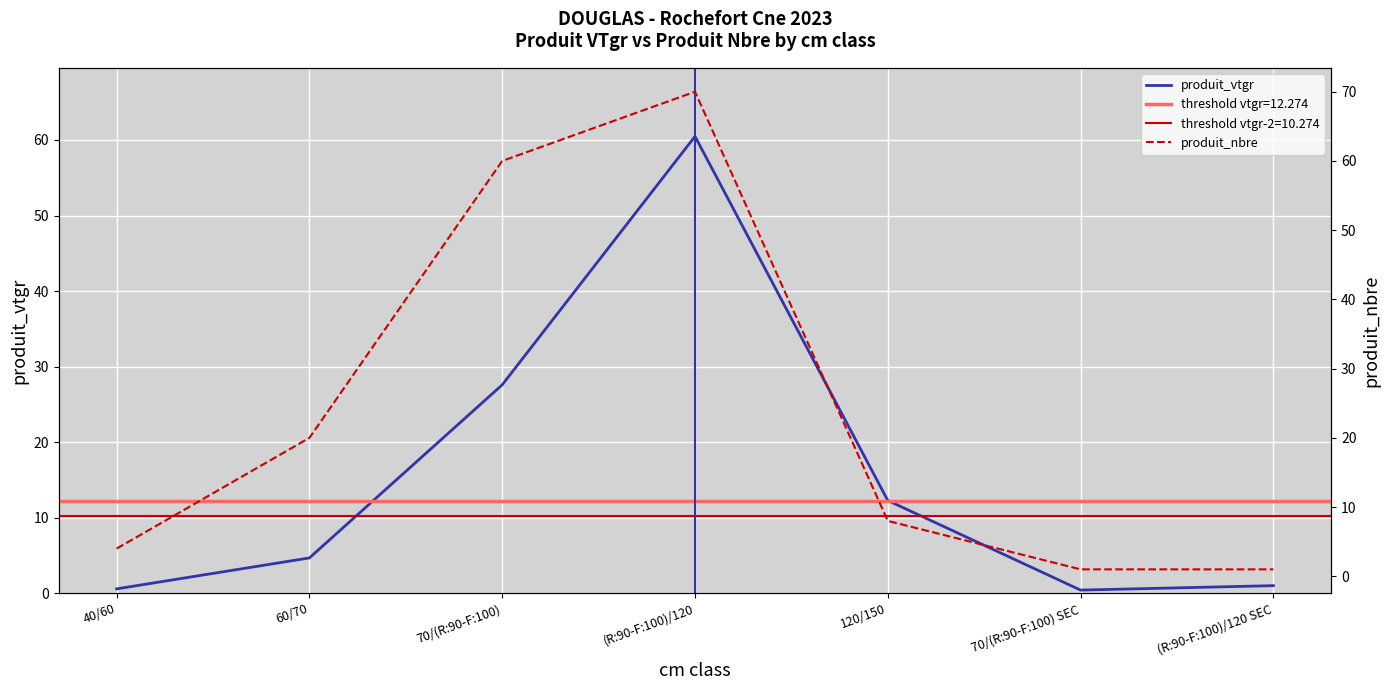

What is the approximate value of produit_nbre at 60/70?

20.0